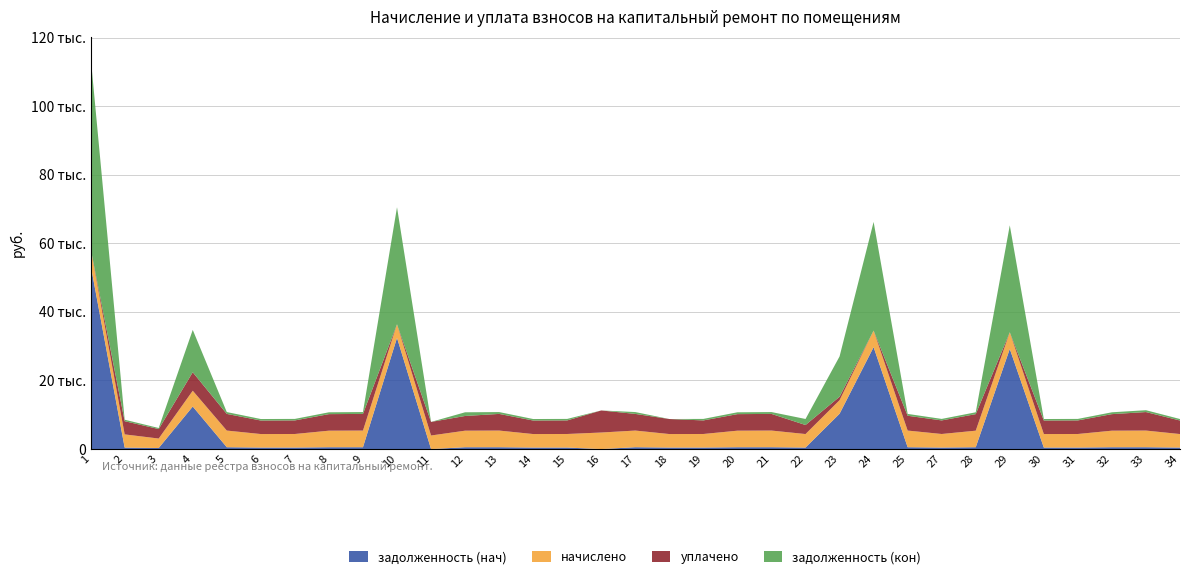

Reading left to right, extract all data points from this chart.

задолженность (нач): 53704.9	427.9	307.1	12401.6	539.5	438.0	439.6	536.1	539.1	32436.4	0.0	536.1	539.5	438.0	439.6	0.0	539.5	438.3	439.6	536.1	539.5	439.2	10298.4	29717.5	539.5	438.9	536.1	29201.2	438.0	439.6	536.1	539.5	438.0
начислено: 4847.8	3851.0	2763.6	4613.8	4855.3	3941.6	3956.8	4825.1	4855.3	3941.6	3956.8	4825.1	4855.3	3941.6	3956.8	4825.1	4855.3	3941.6	3956.8	4825.1	4855.3	3941.6	3956.8	4825.1	4855.3	3956.8	4825.1	4855.3	3941.6	3956.8	4825.1	4855.3	3941.6
уплачено: 0.0	3851.0	2763.6	5385.1	4855.3	3941.6	3956.8	4825.1	4855.3	0.0	3960.0	4289.0	4855.3	3941.6	3956.8	6433.6	4855.3	4380.6	3956.8	4825.1	4855.3	2630.3	1000.0	0.0	4315.8	3957.1	4825.1	0.0	3941.6	3956.8	4825.1	5394.8	3941.6
задолженность (кон): 55924.6	427.9	307.1	12351.2	539.5	438.0	439.6	536.1	539.5	34133.3	0.0	1072.2	539.5	438.0	439.6	0.0	539.5	0.0	439.6	536.1	539.5	1759.1	11756.5	31694.6	539.5	439.6	536.1	31183.4	438.0	439.6	536.1	539.5	438.0